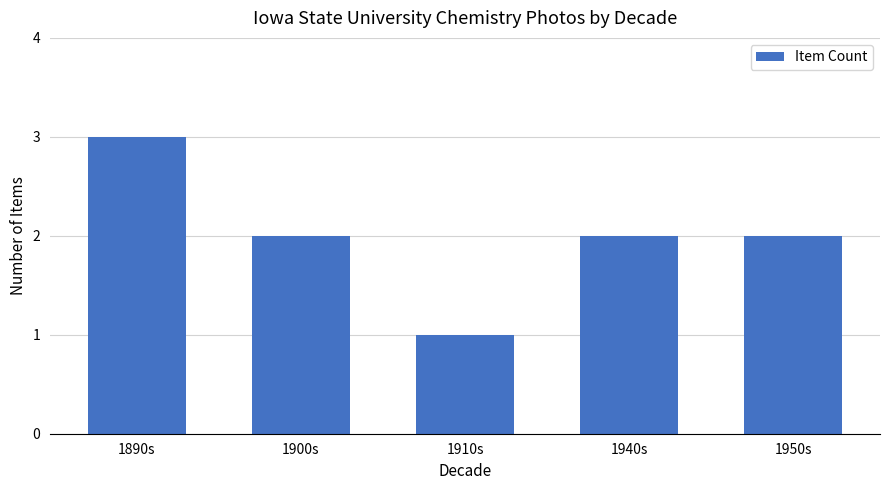

Approximately how many times larger is the value at 1950s compared to 1940s?

1.0